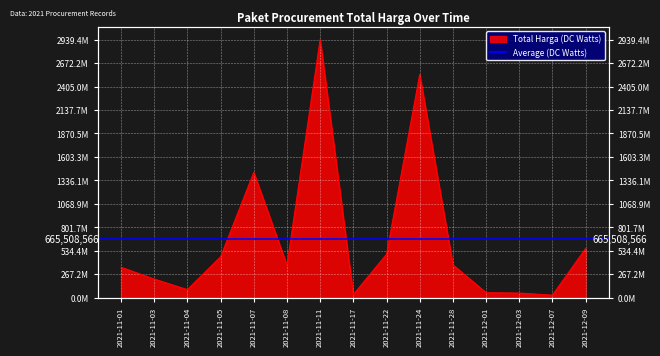

How many values are below 368565000?

7